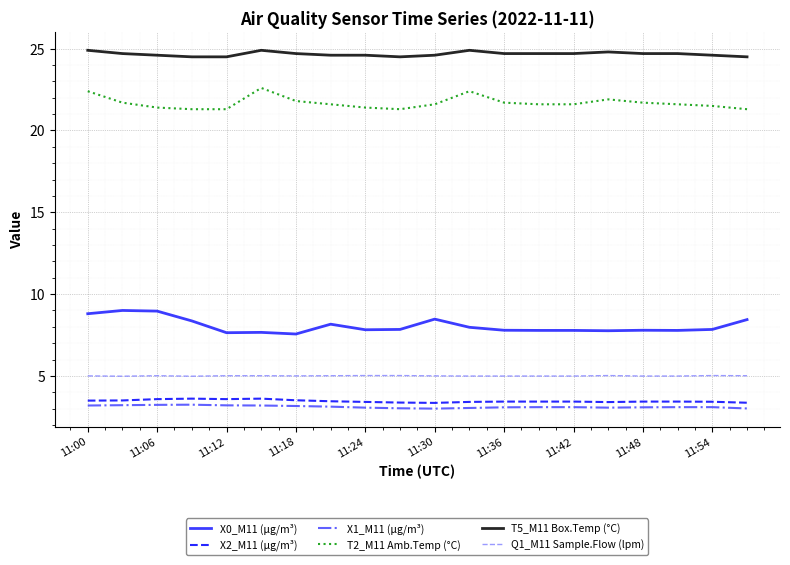

What is the minimum value for X1_M11 (μg/m³)?

3.0